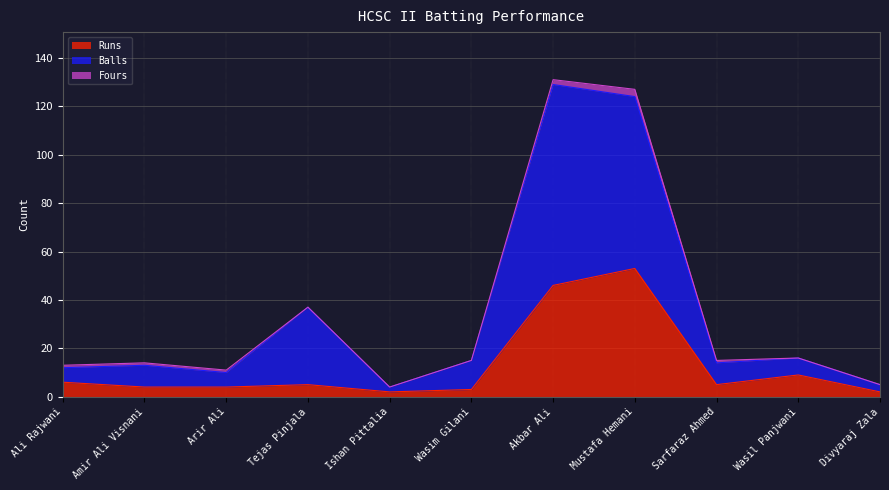

How many values in the Balls series are below 14?

5